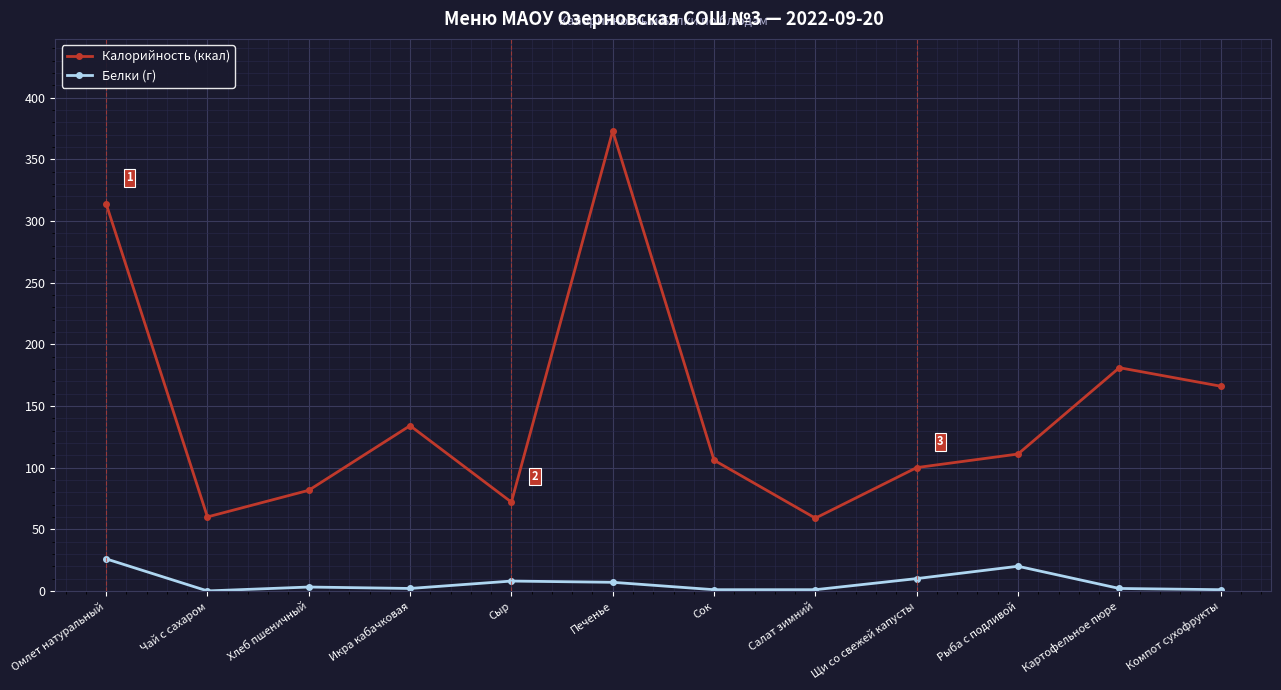

Where is the first local minimum for Калорийность (ккал)?

Чай с сахаром